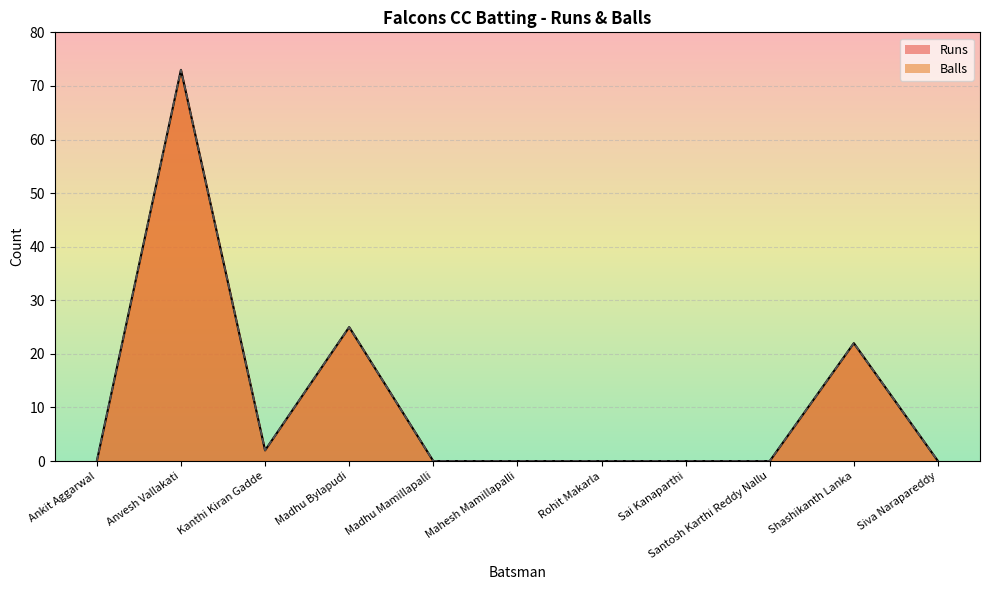

Reading right to left, transcribe all the data shown in this chart.

Runs: 0	22	0	0	0	0	0	25	2	73	0
Balls: 0	22	0	0	0	0	0	25	2	73	0